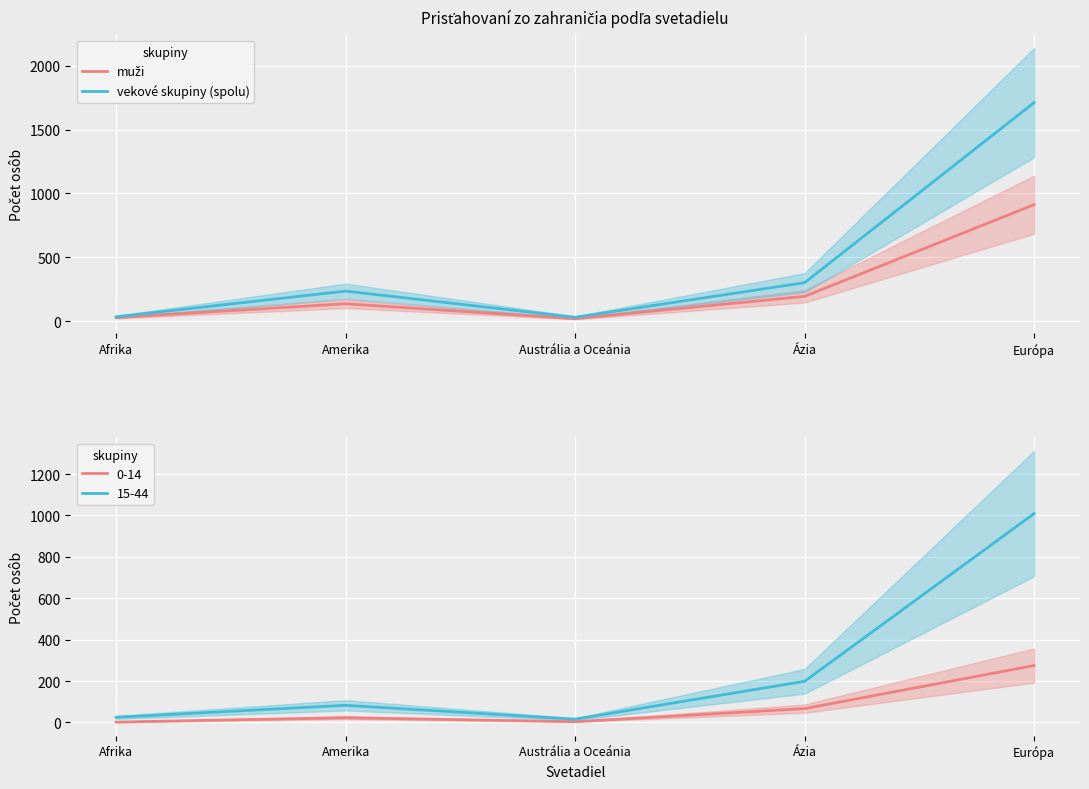

The muži series shows 28 at Afrika. True or false?

True